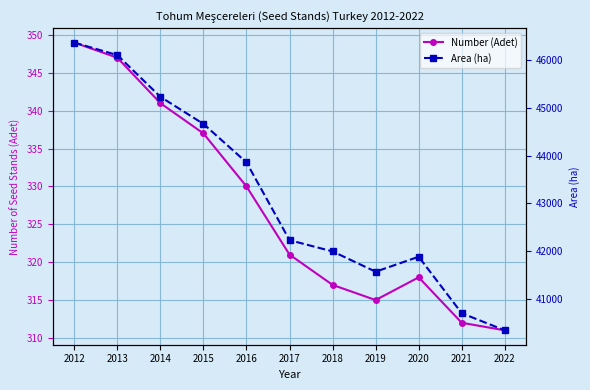

What is the maximum value shown in the chart?

46368.6